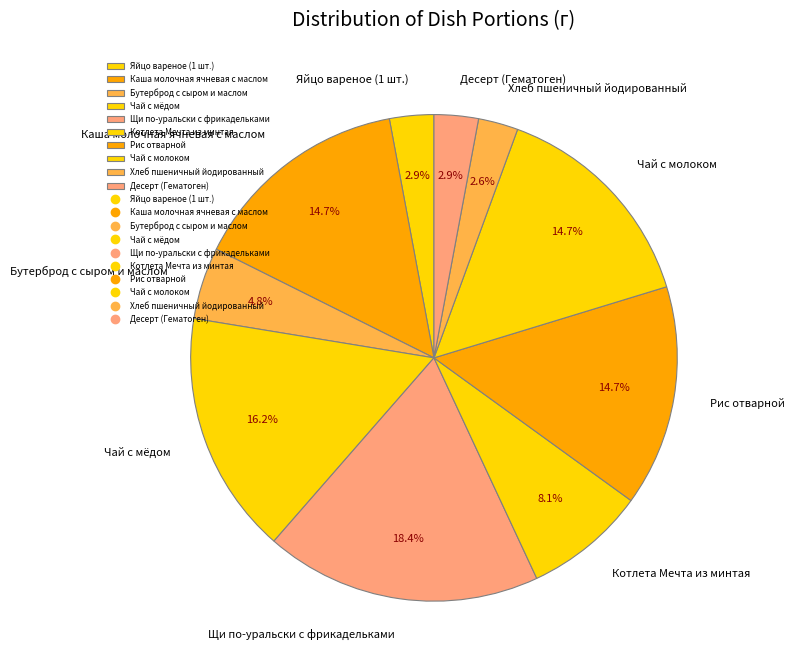

Combined, do Бутерброд с сыром и маслом and Чай с молоком account for over 50%?

No